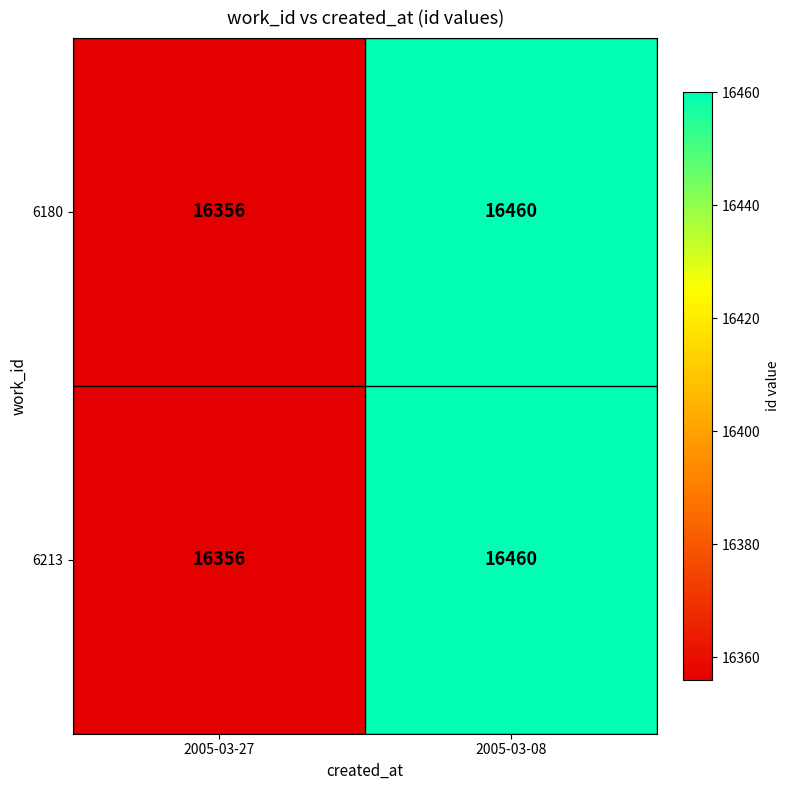

Rank the categories by 6180 value from highest to lowest.

2005-03-08, 2005-03-27